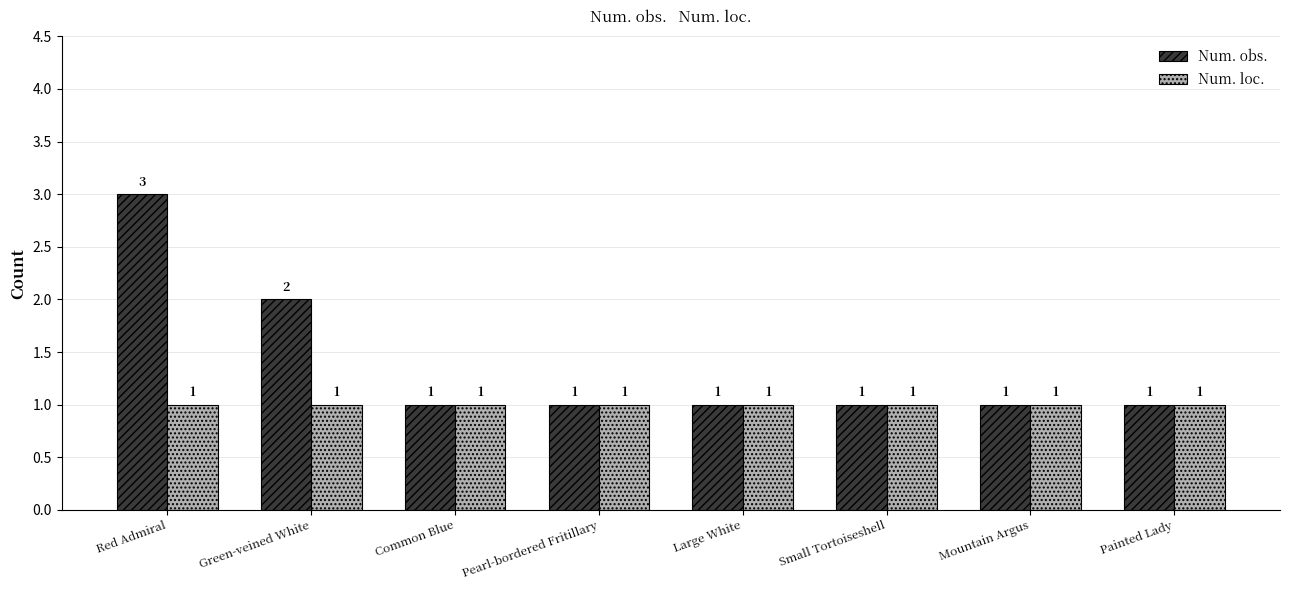

What is the value of the Num. obs. bar at the 6th from the left?

1